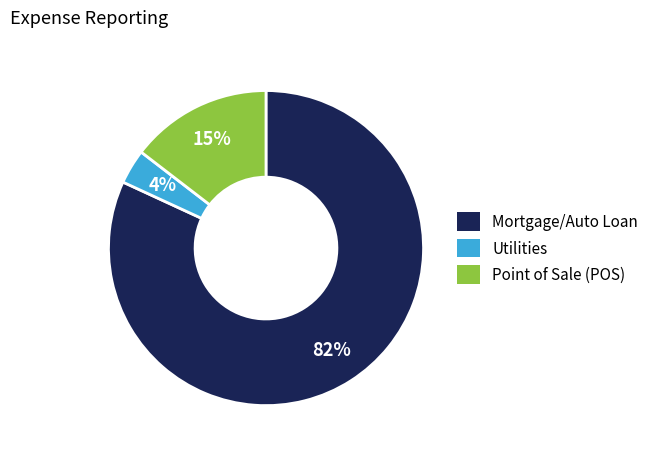

Rank the categories by value from highest to lowest.

Mortgage/Auto Loan, Point of Sale (POS), Utilities